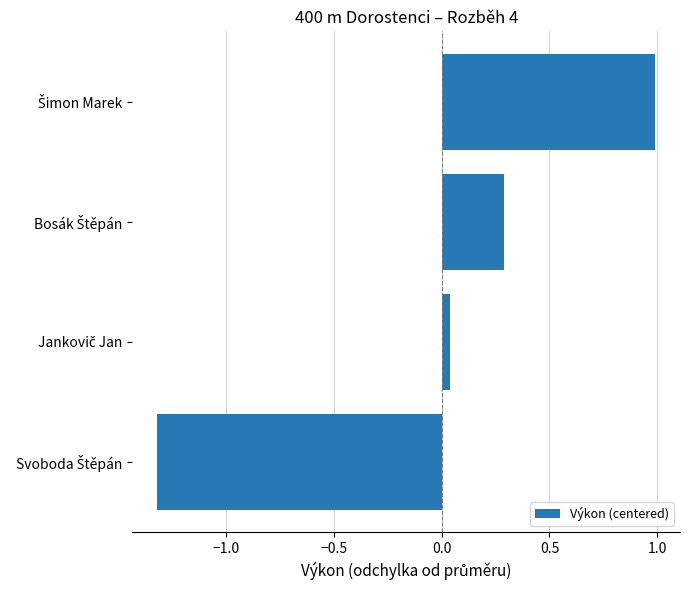

What is the maximum value shown in the chart?

1.0